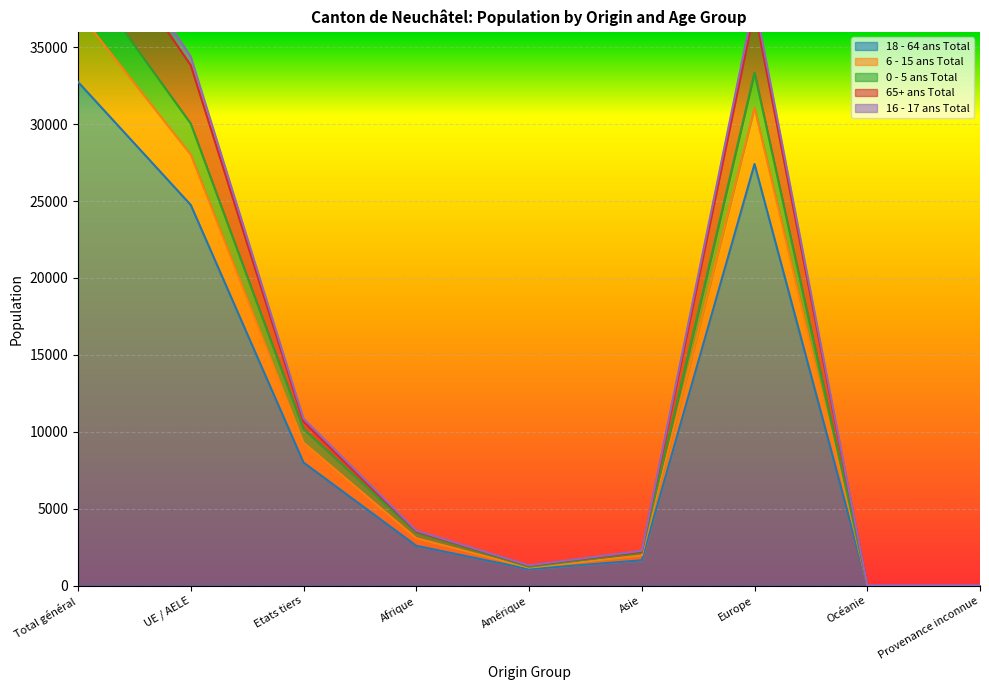

Reading right to left, extract all data points from this chart.

18 - 64 ans Total: Provenance inconnue=20	Océanie=21	Europe=27406	Asie=1646	Amérique=1062	Afrique=2588	Etats tiers=7999	UE / AELE=24744	Total général=32743
6 - 15 ans Total: Provenance inconnue=22	Océanie=23	Europe=33348	Asie=2149	Amérique=1220	Afrique=3449	Etats tiers=10180	UE / AELE=30031	Total général=40211
0 - 5 ans Total: Provenance inconnue=21	Océanie=23	Europe=31070	Asie=1952	Amérique=1164	Afrique=3076	Etats tiers=9295	UE / AELE=28011	Total général=37306
65+ ans Total: Provenance inconnue=23	Océanie=23	Europe=37424	Asie=2209	Amérique=1295	Afrique=3516	Etats tiers=10664	UE / AELE=33826	Total général=44490
16 - 17 ans Total: Provenance inconnue=23	Océanie=24	Europe=38051	Asie=2261	Amérique=1315	Afrique=3576	Etats tiers=10855	UE / AELE=34395	Total général=45250